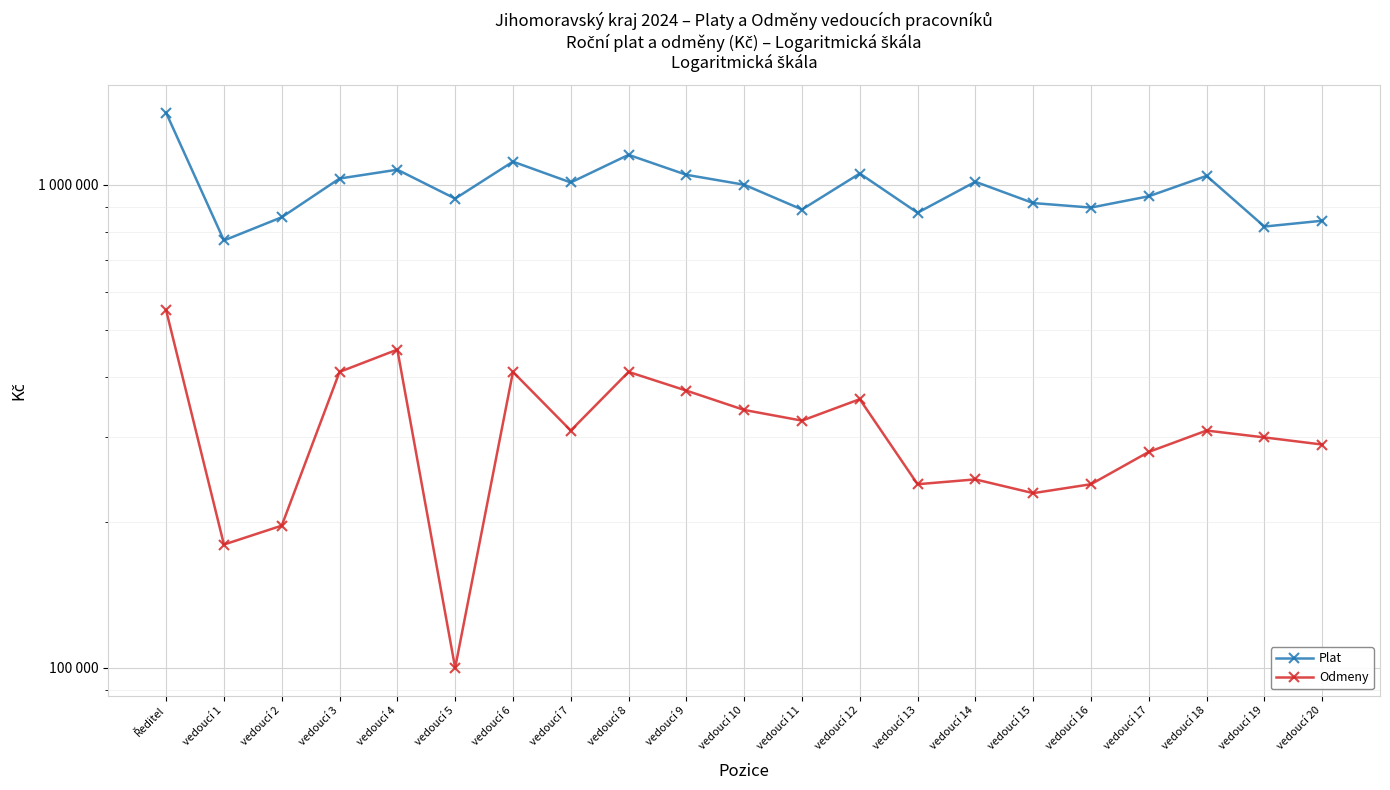

What is the sum of the Plat values at vedoucí 17 and vedoucí 9?

1996720